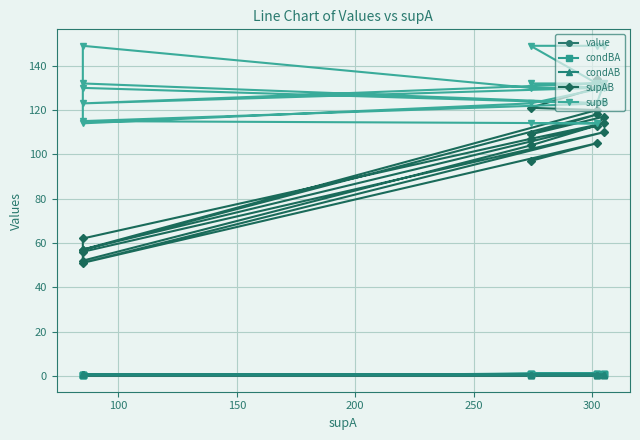

What is the value of the condAB point at the 5th from the left?

0.7